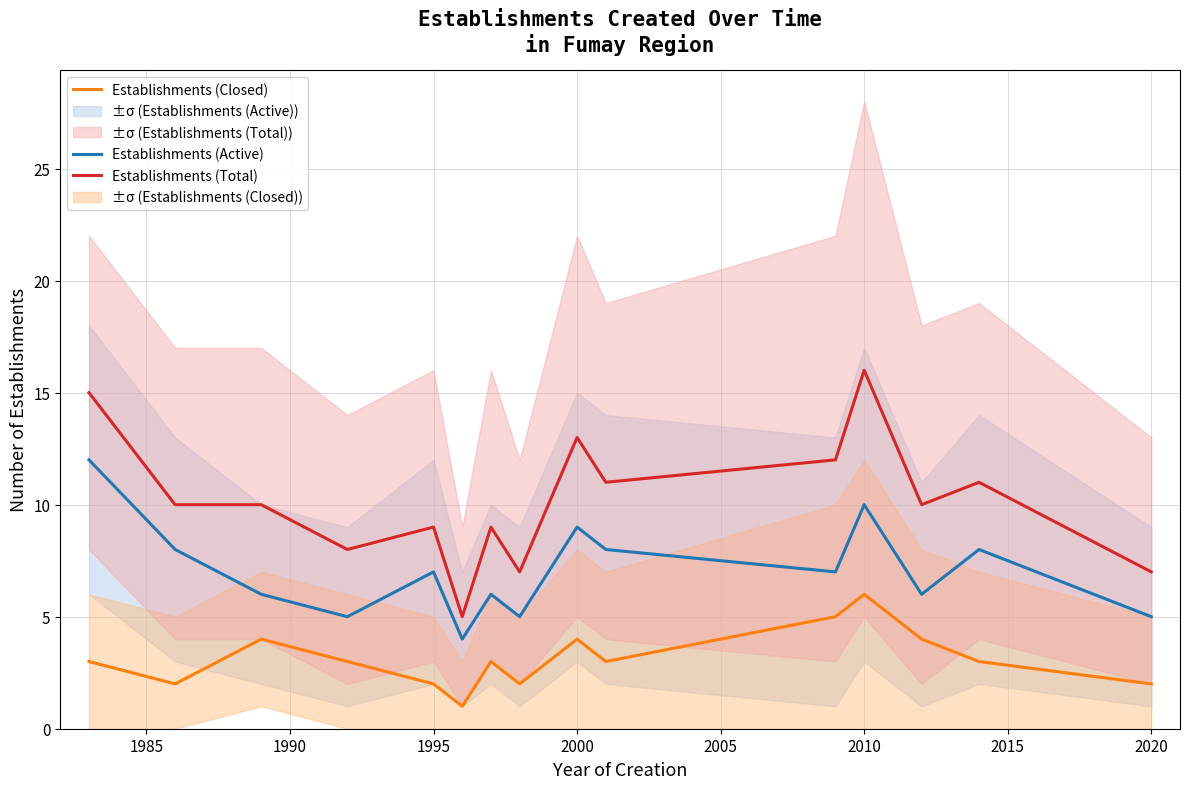

True or false: Establishments (Active) and Establishments (Closed) cross at least once.

False